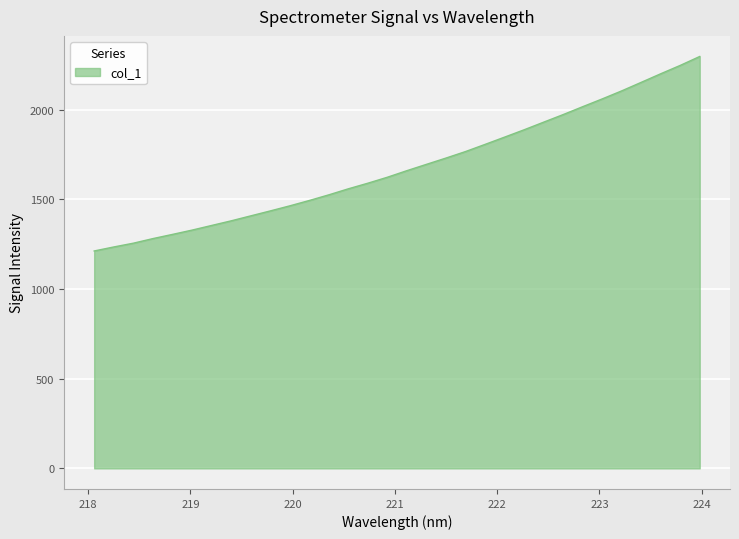

What is the average value?

1681.4